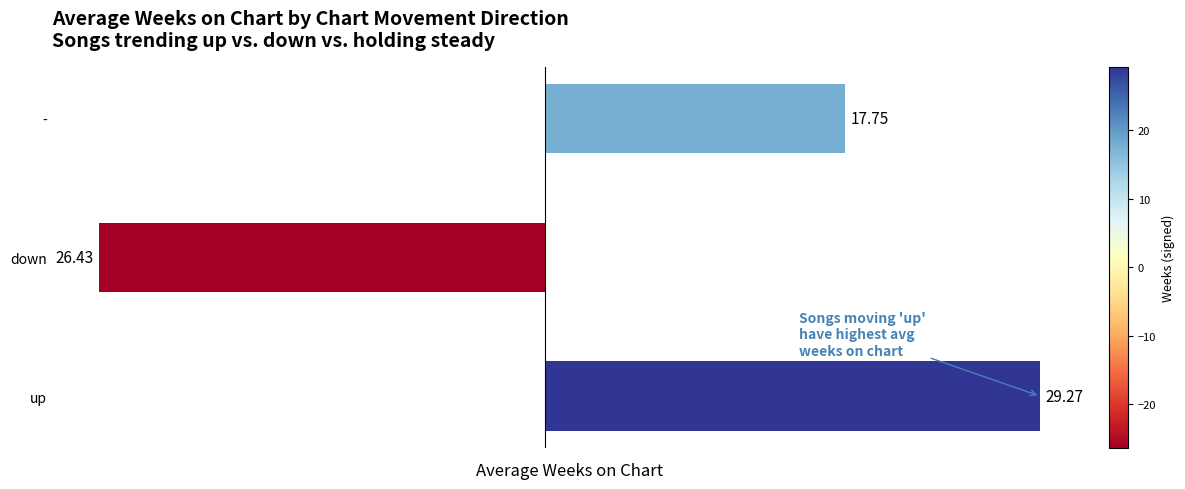

What is the difference between the maximum and minimum values?

55.7